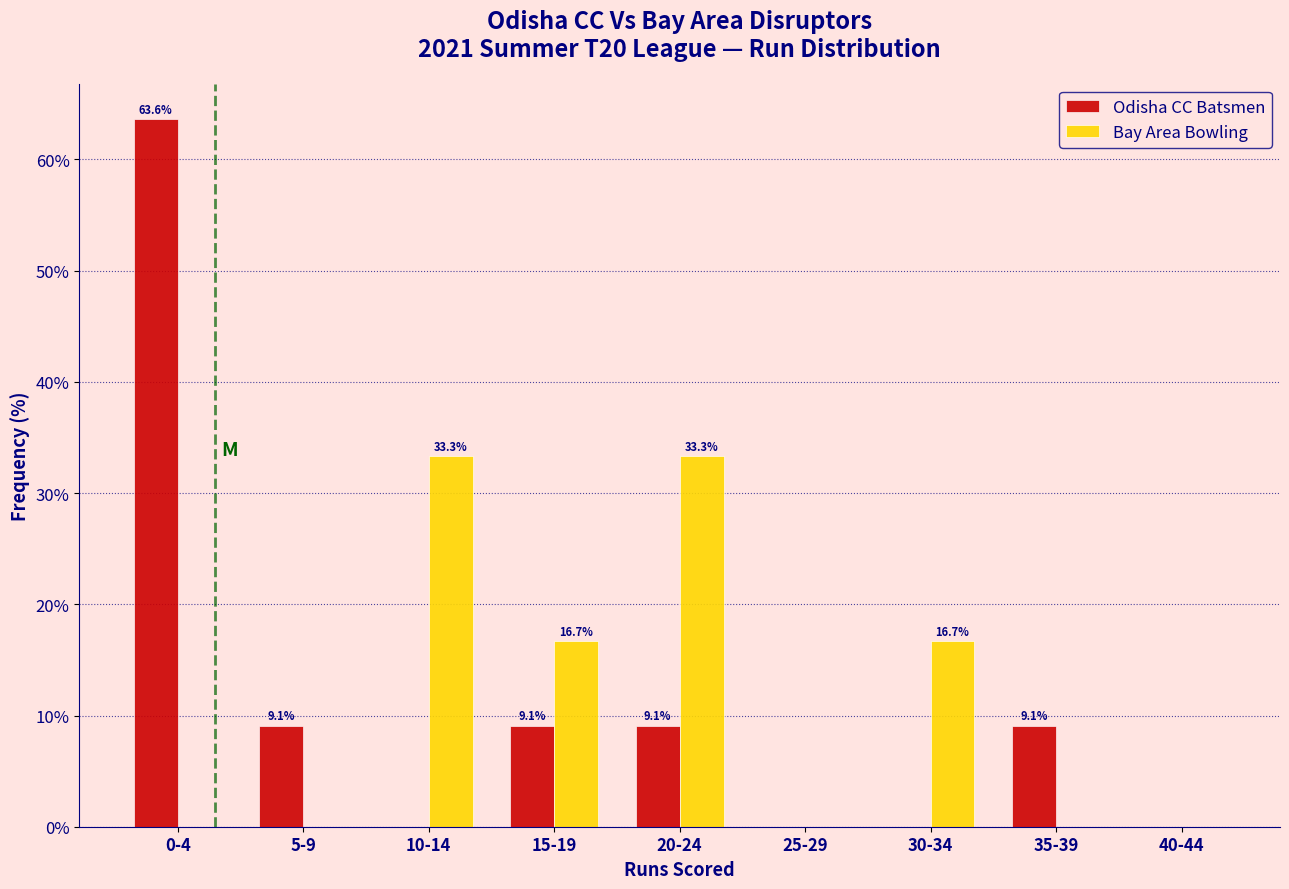

Reading left to right, what are all the values shown in this chart?

Odisha CC Batsmen: 0-4=63.6	5-9=9.1	10-14=0.0	15-19=9.1	20-24=9.1	25-29=0.0	30-34=0.0	35-39=9.1	40-44=0.0
Bay Area Bowling: 0-4=0.0	5-9=0.0	10-14=33.3	15-19=16.7	20-24=33.3	25-29=0.0	30-34=16.7	35-39=0.0	40-44=0.0